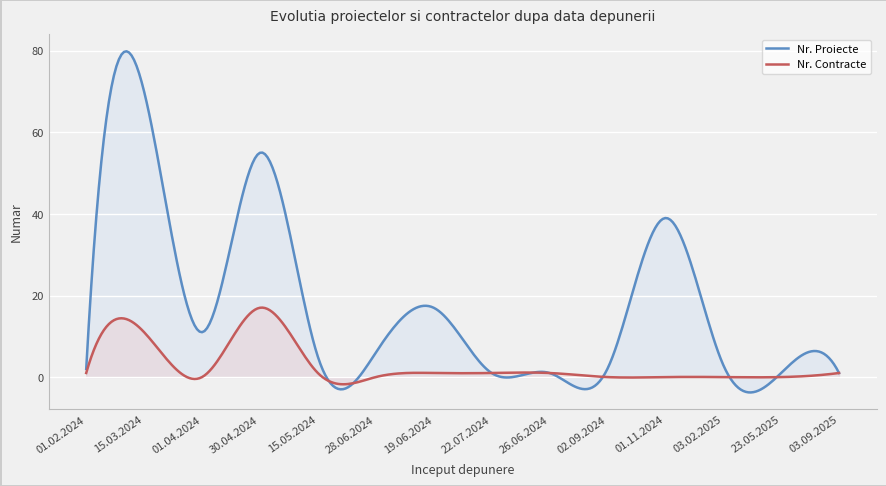

Between 02.09.2024 and 23.05.2025, which is larger?

02.09.2024